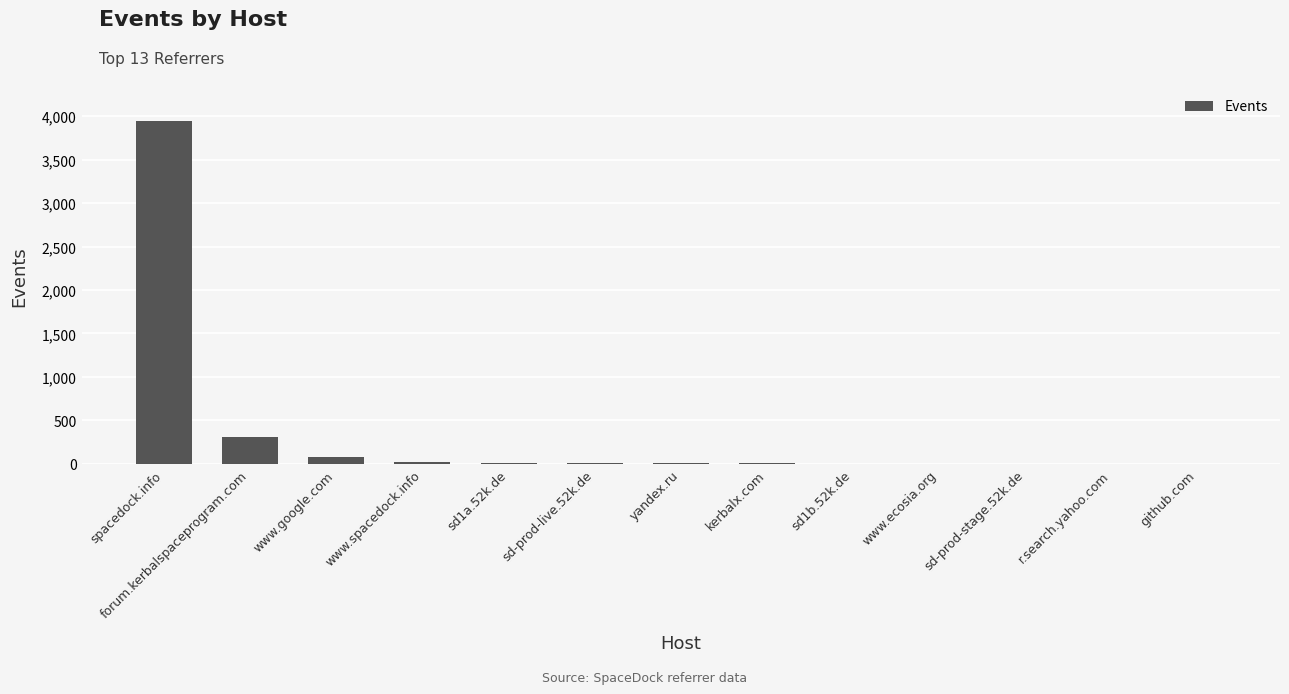

What is the average value?

339